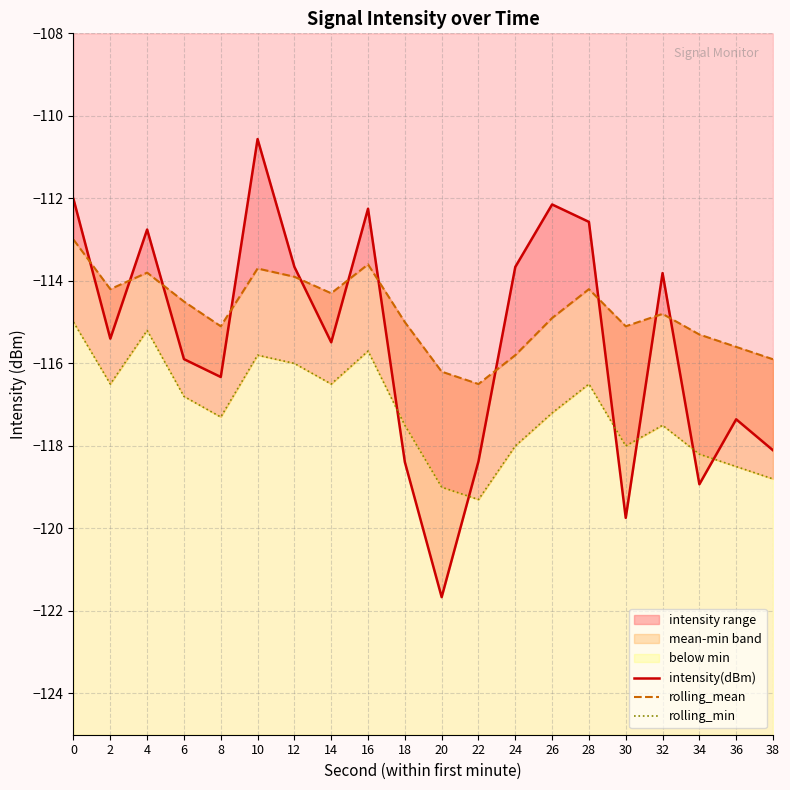

In rolling_min, how many points are higher than both neighbors (excluding endpoints)?

5